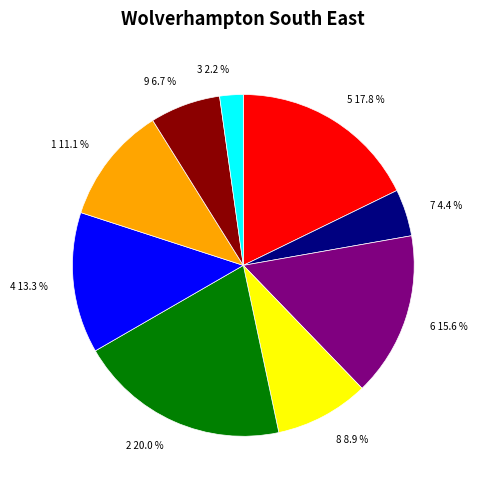

How many segments does this pie chart have?

9